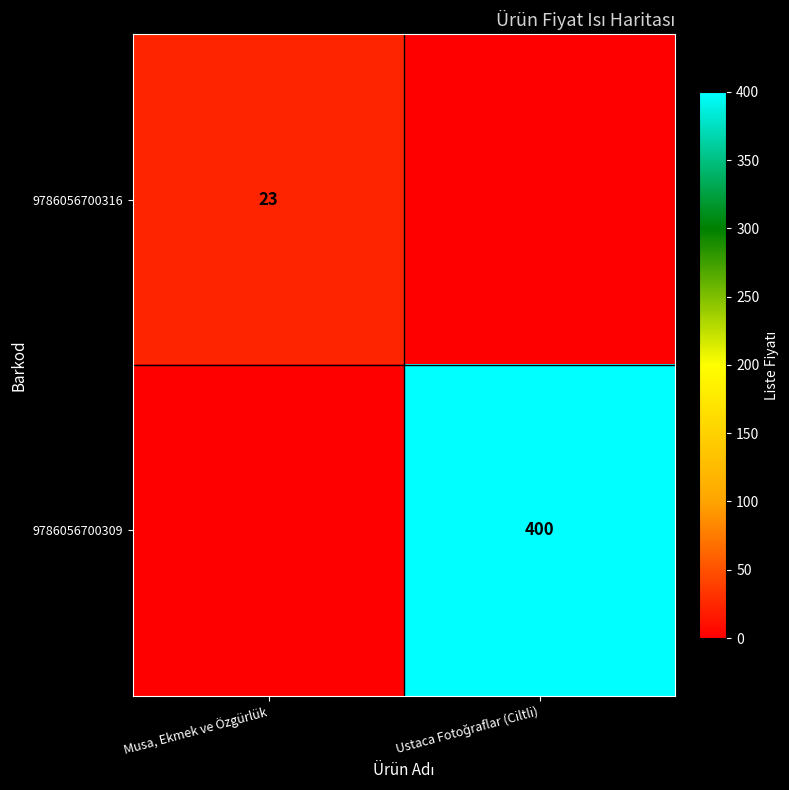

Is it true that 9786056700316 equals 23 at Musa, Ekmek ve Özgürlük?

True